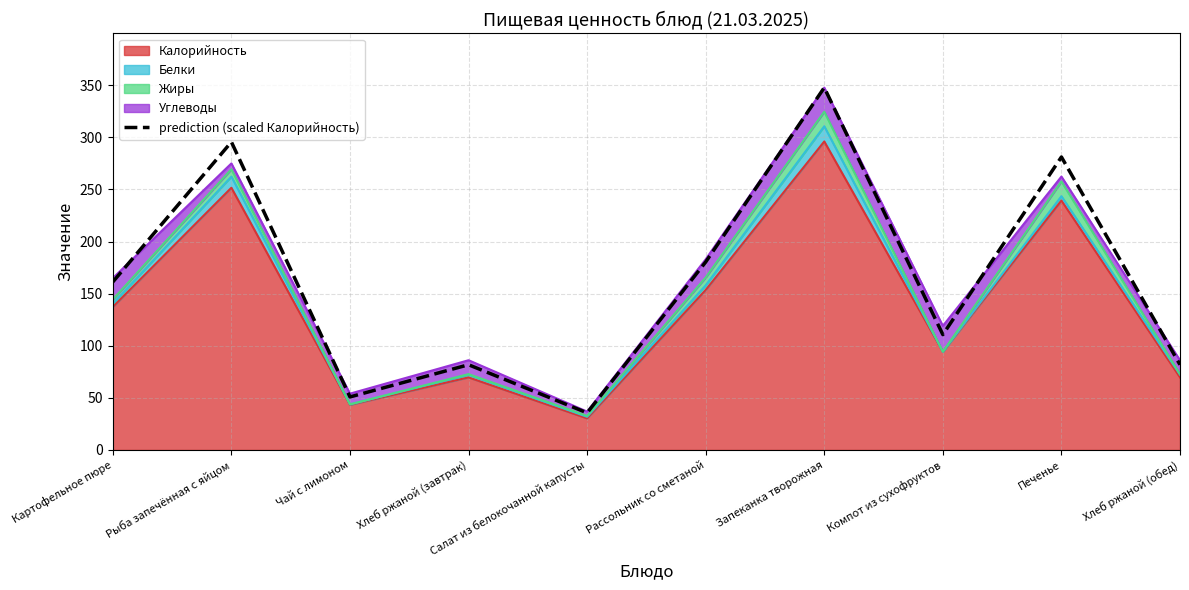

Approximately how many times larger is the value at Рыба запечённая с яйцом compared to Рассольник со сметаной?

1.6